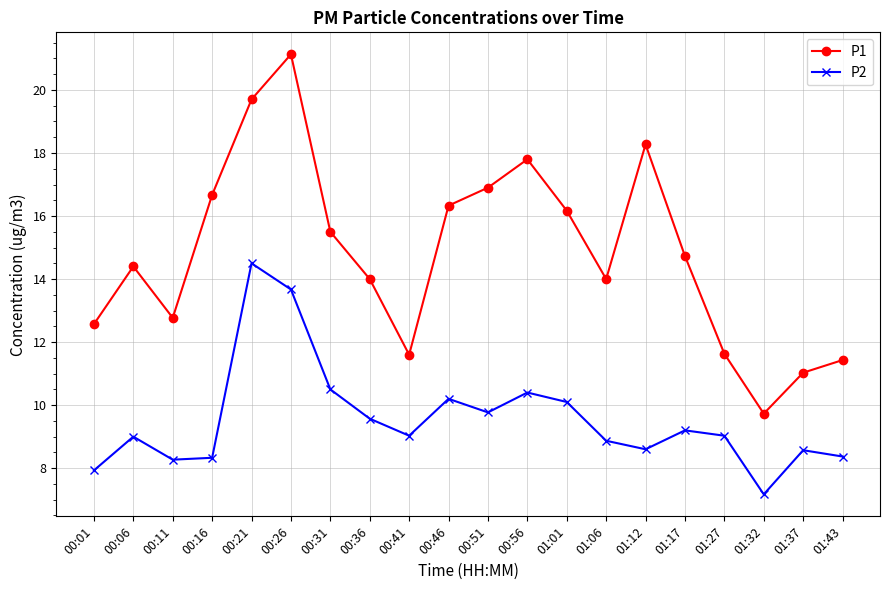

What is the difference between the maximum and minimum values in the P2 series?

7.3